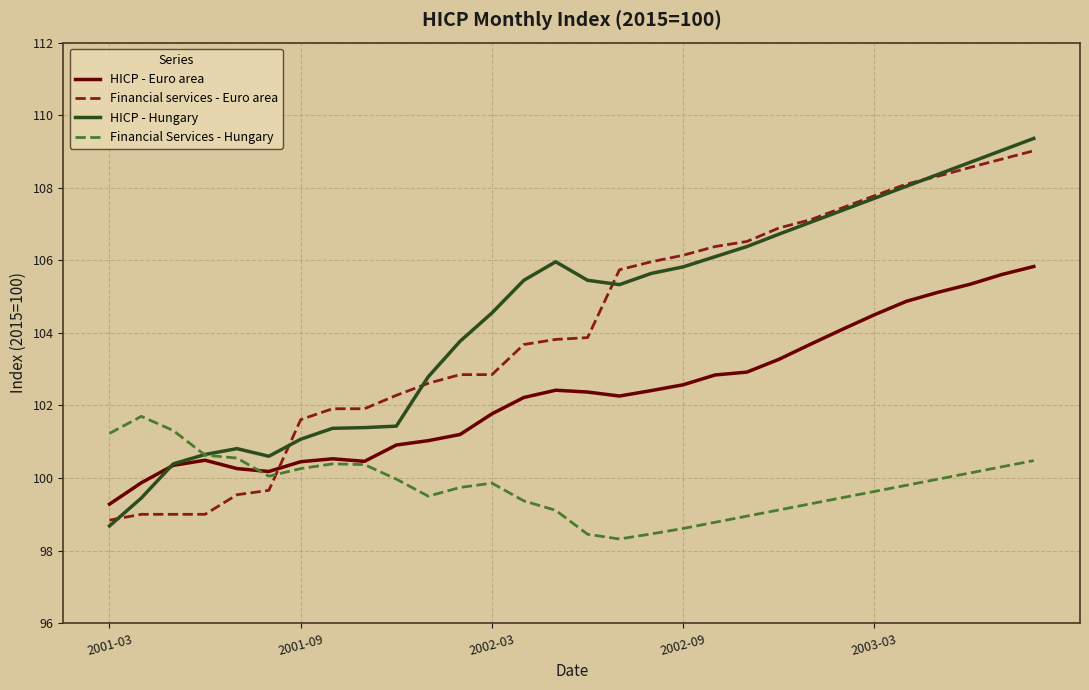

What is the greatest value displayed?

109.4